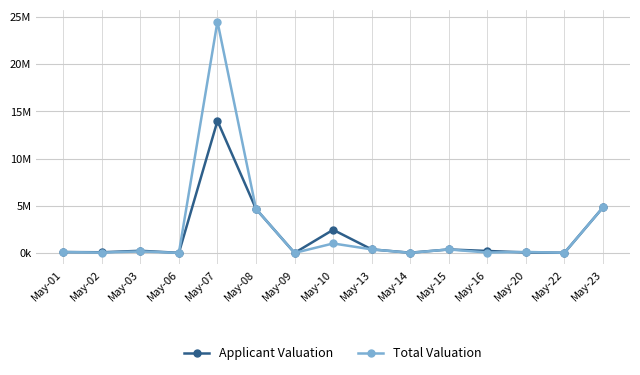

Rank the series at May-22 from lowest to highest value.

Applicant Valuation, Total Valuation